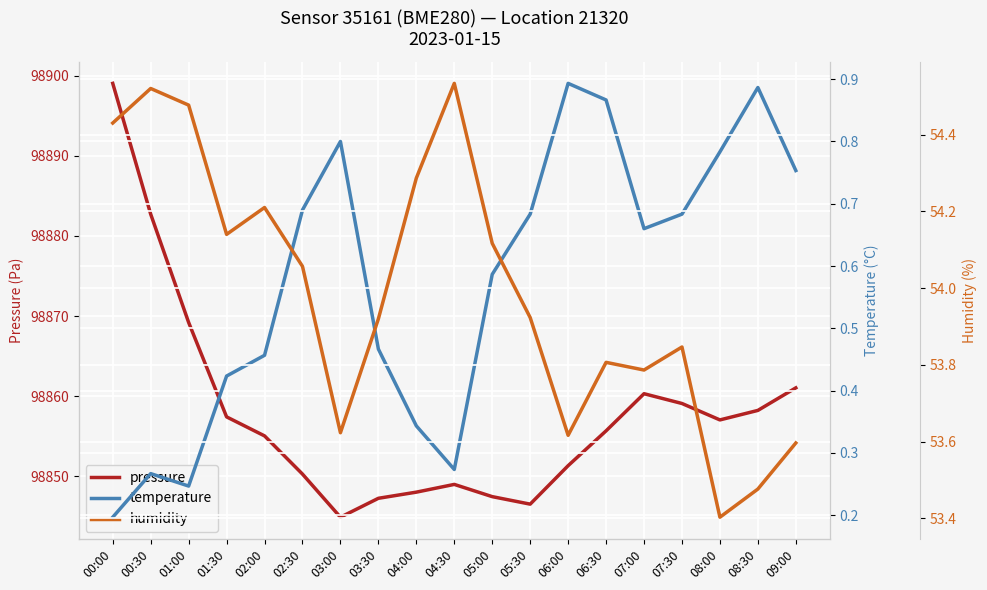

What position from the right is 06:00?

7